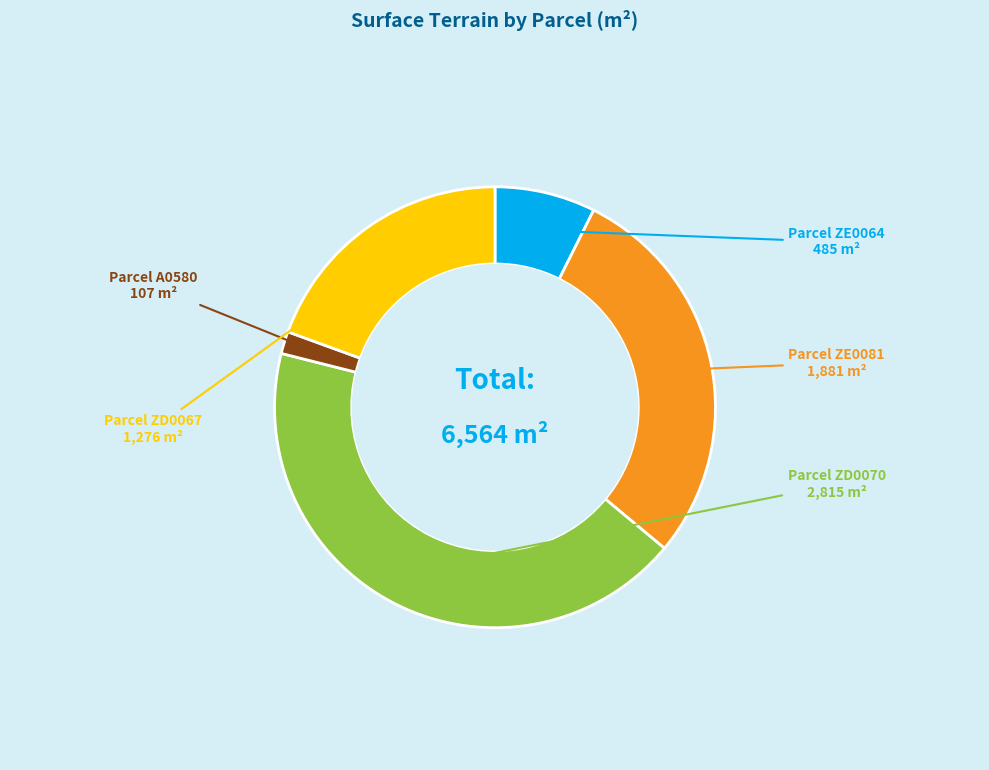

Is there any slice that represents more than half of the pie?

No